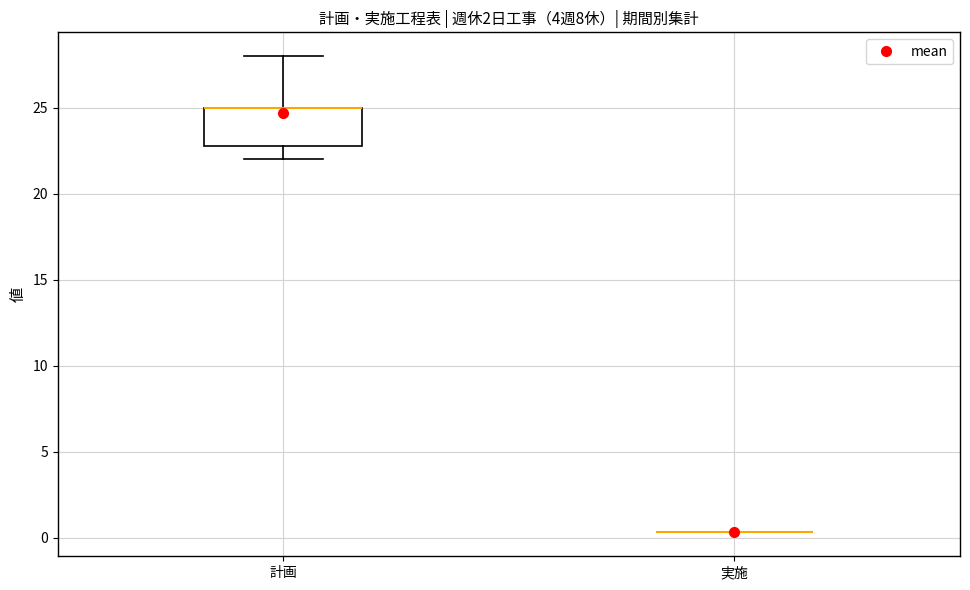

Comparing the boxes themselves (not the whiskers), which one is the tallest?

計画